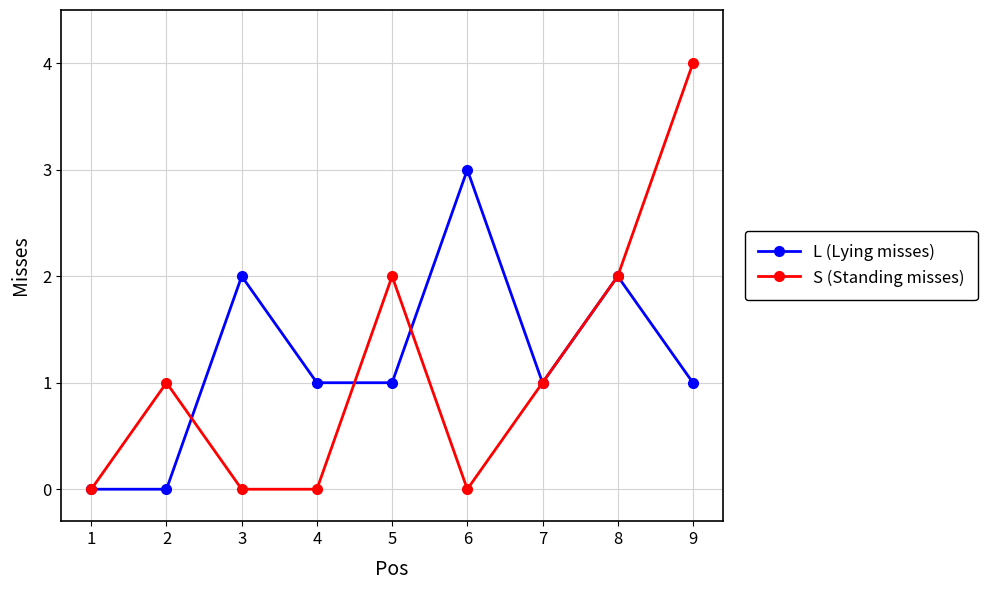

True or false: S (Standing misses) has more than 1 points higher than both neighbors.

True